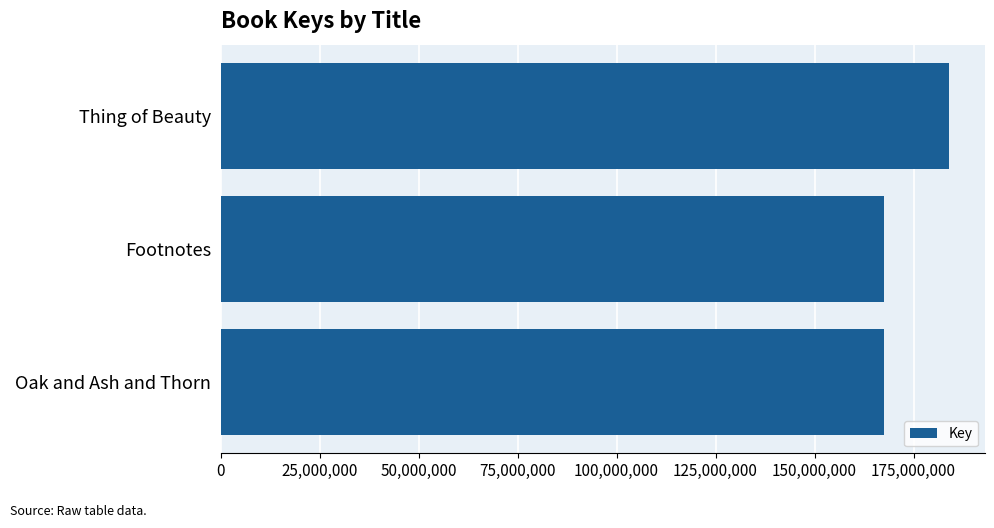

True or false: the data shows 115571854 at Footnotes.

False